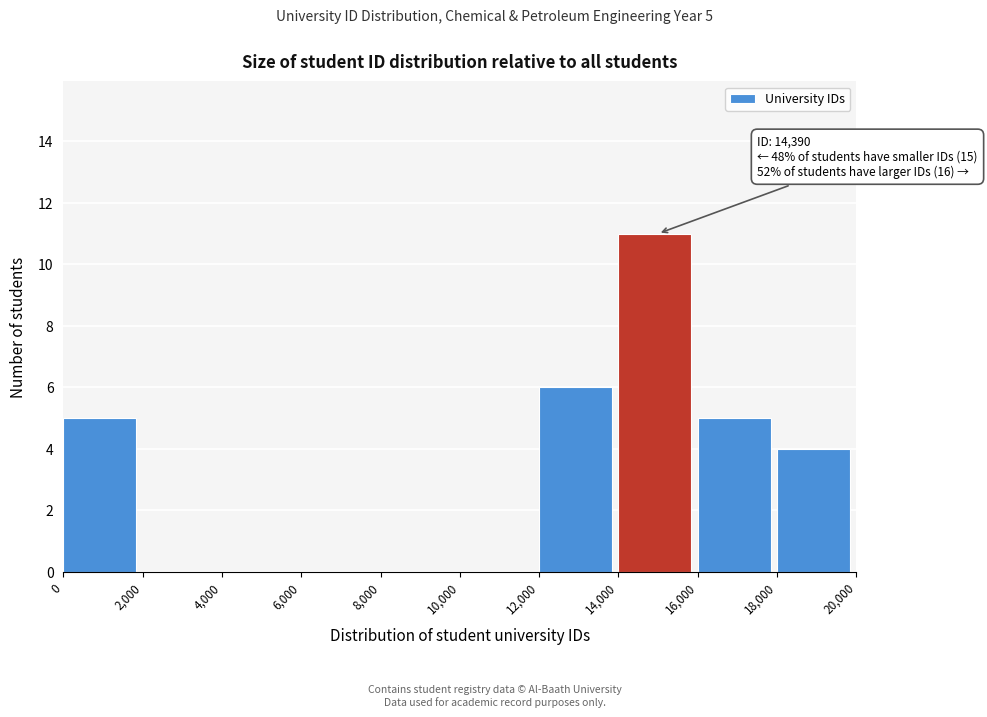

Over which range of the x-axis is the bar tallest?

14,000 to 16,000